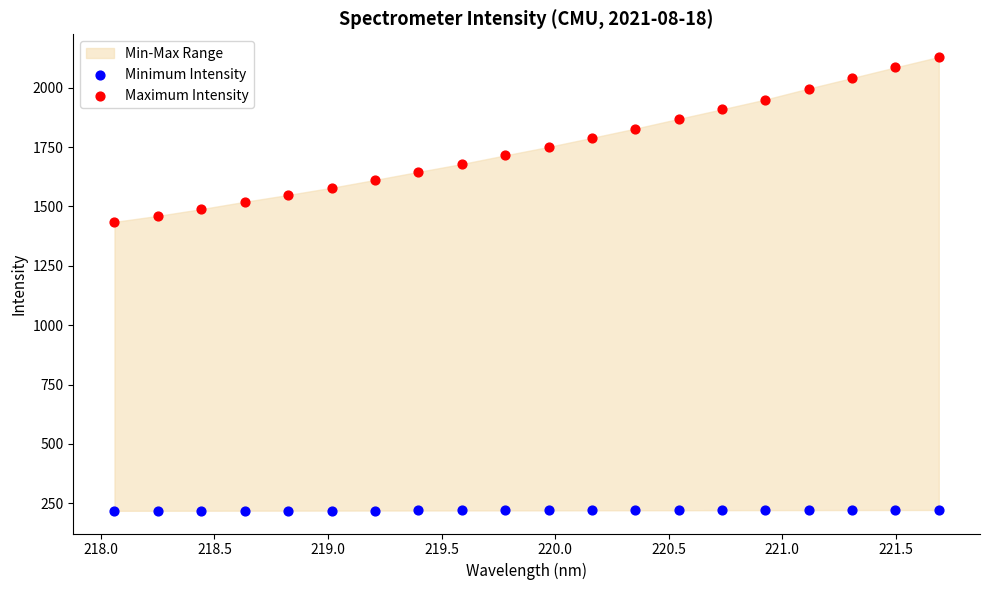

Across all series, what Y value is closest to 1173?

1434.8